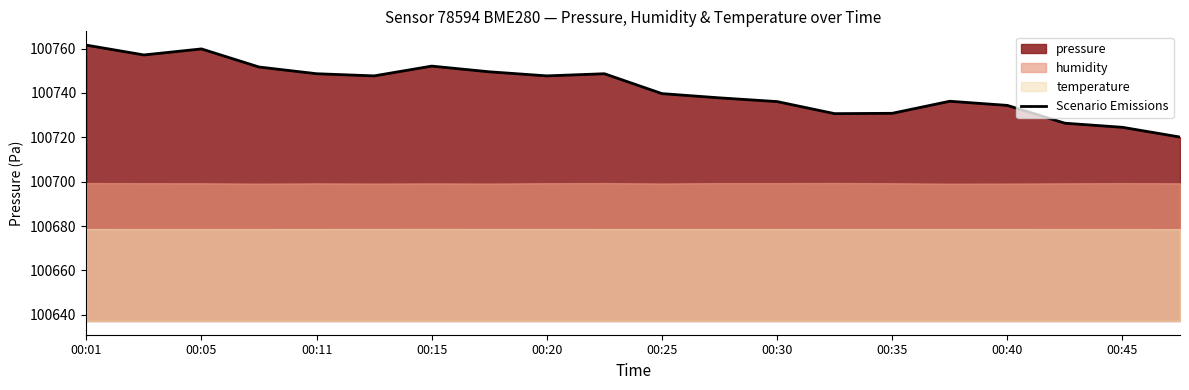

The value of Scenario Emissions at 00:01 is 163376.2. True or false?

False